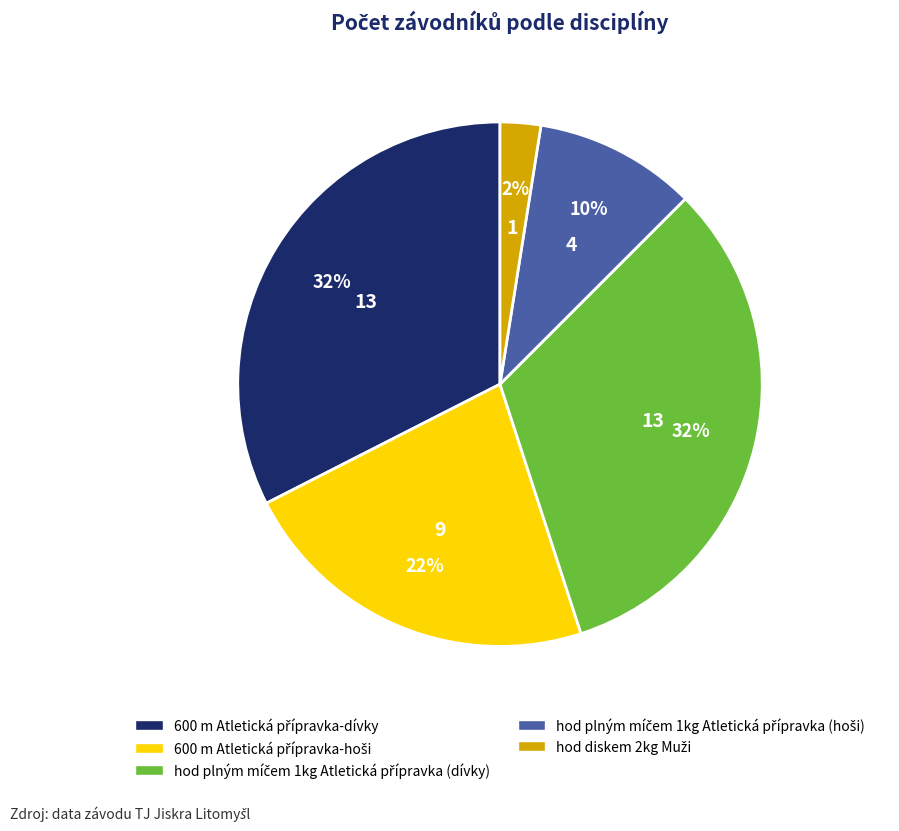

To the nearest percent, what is the average slice percentage?

20%